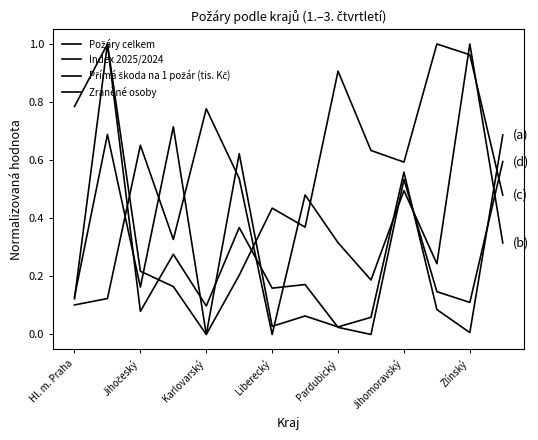

How many interior local valleys does the Požáry celkem series have?

4